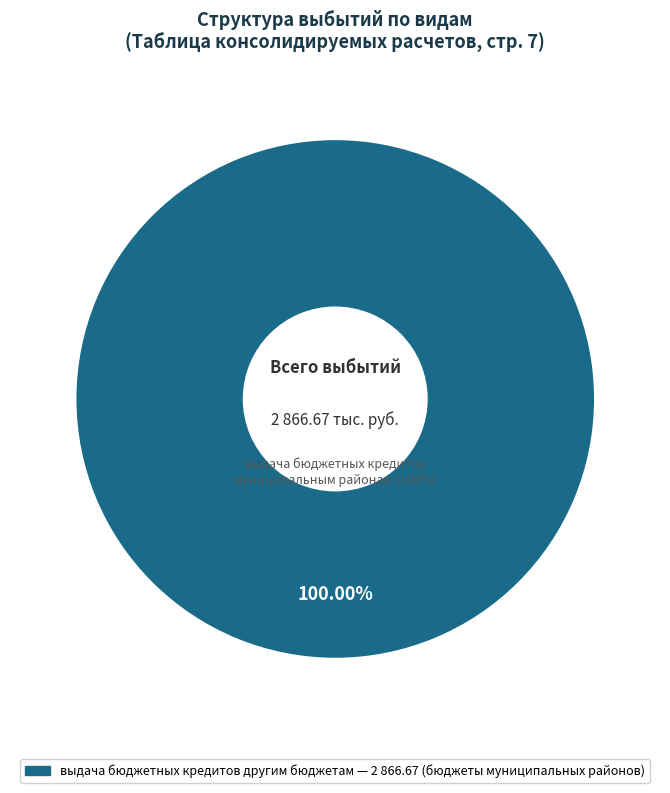

Is дотации the majority of the pie?

No